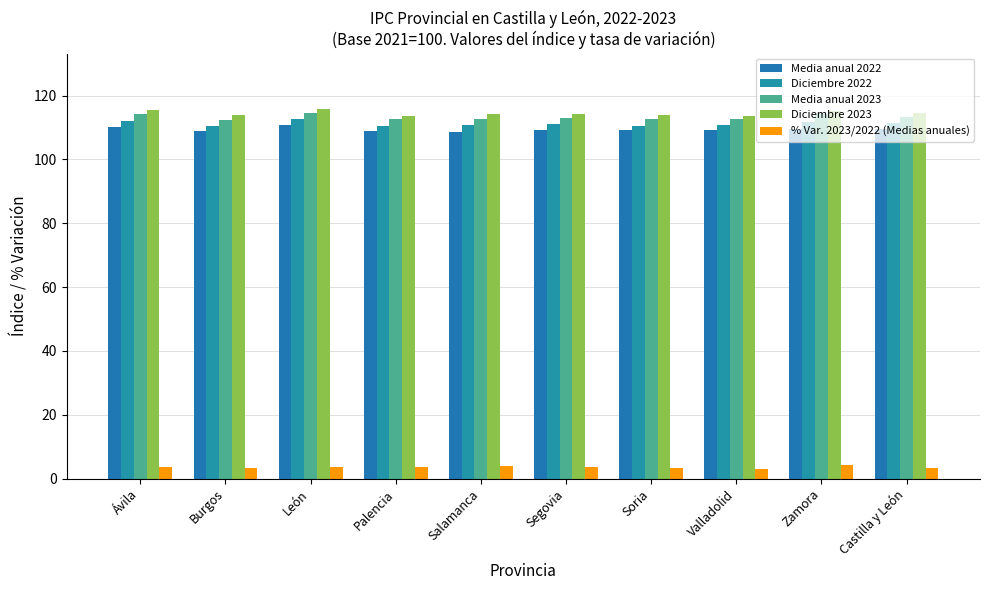

What is the value of the Diciembre 2023 bar at the 9th from the left?

115.1